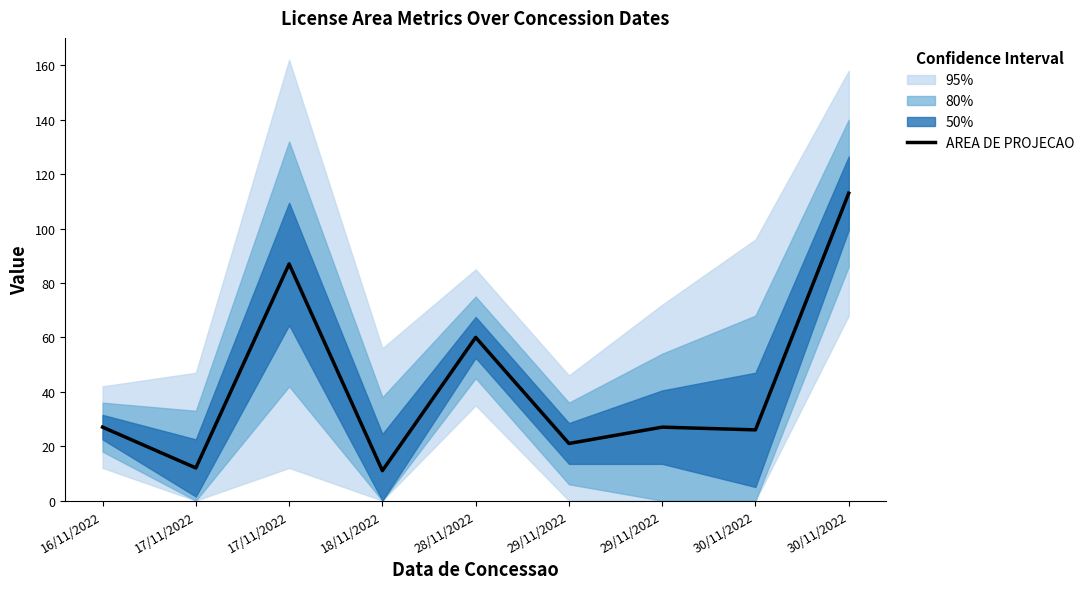

What is the sum of the values at 18/11/2022 and 29/11/2022?

38